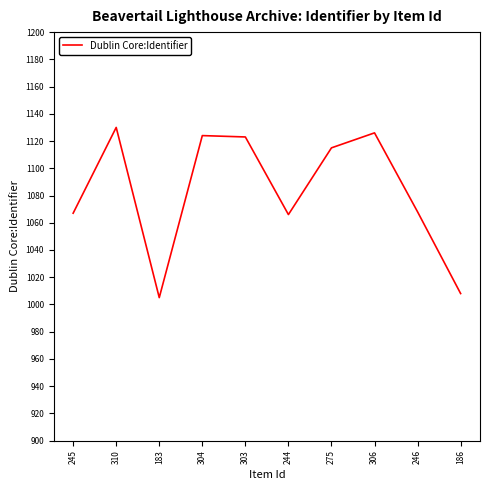

How many lines are shown in the chart?

1